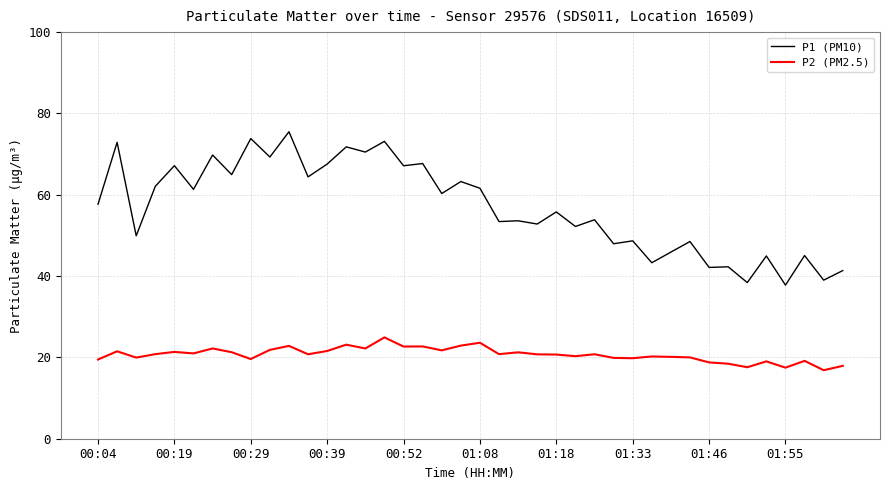

What is the minimum value for P1 (PM10)?

37.8